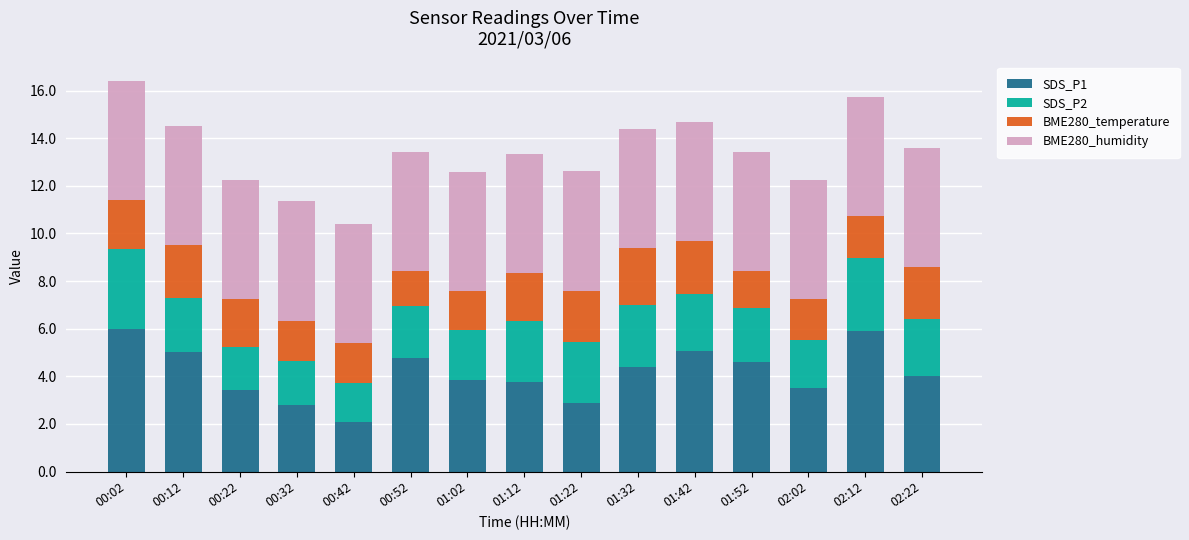

What is the sum of the SDS_P1 values at 00:52 and 01:22?

7.6